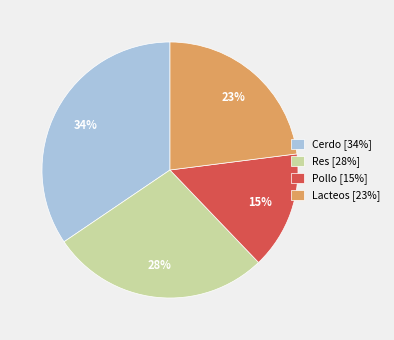

To the nearest percent, what is the average slice percentage?

25%